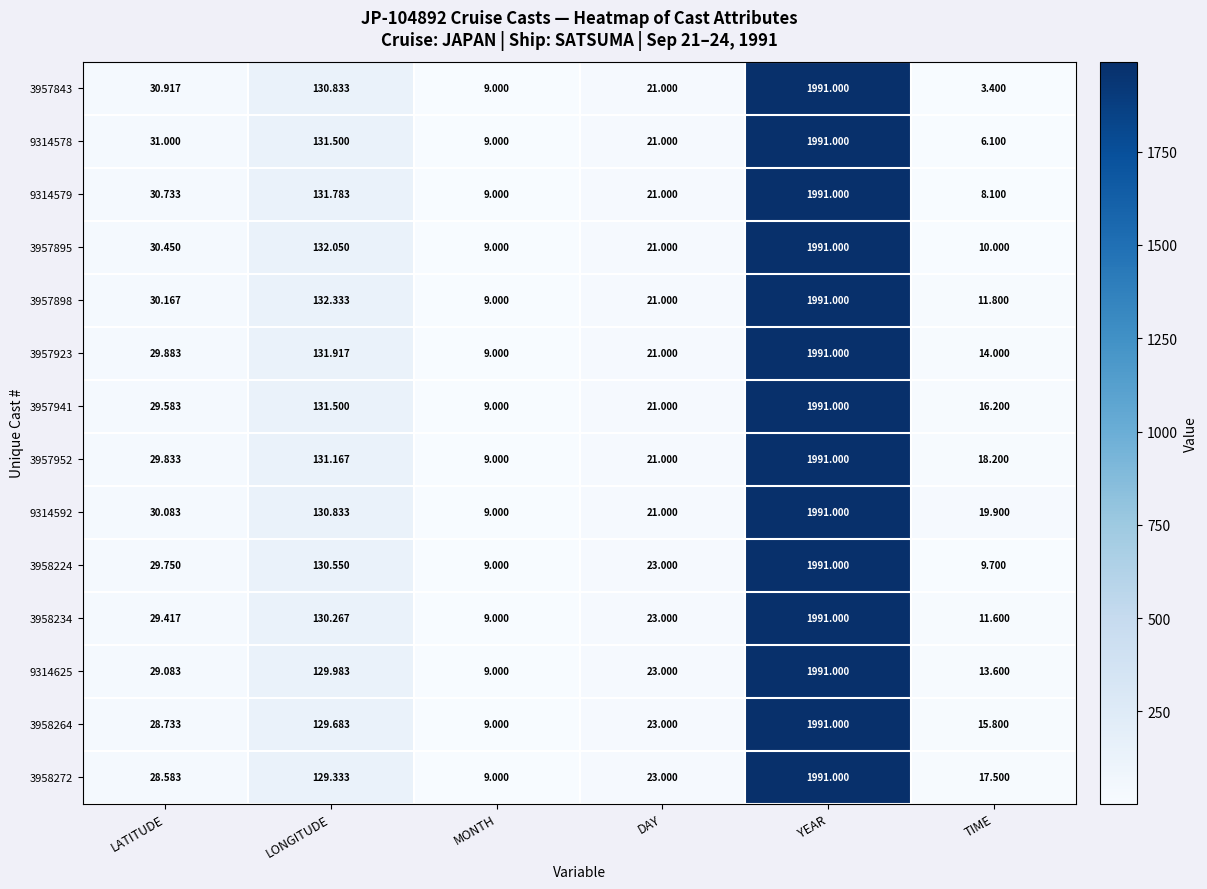

Is the value of 3958272 at DAY greater than the value of 3957941 at DAY?

Yes